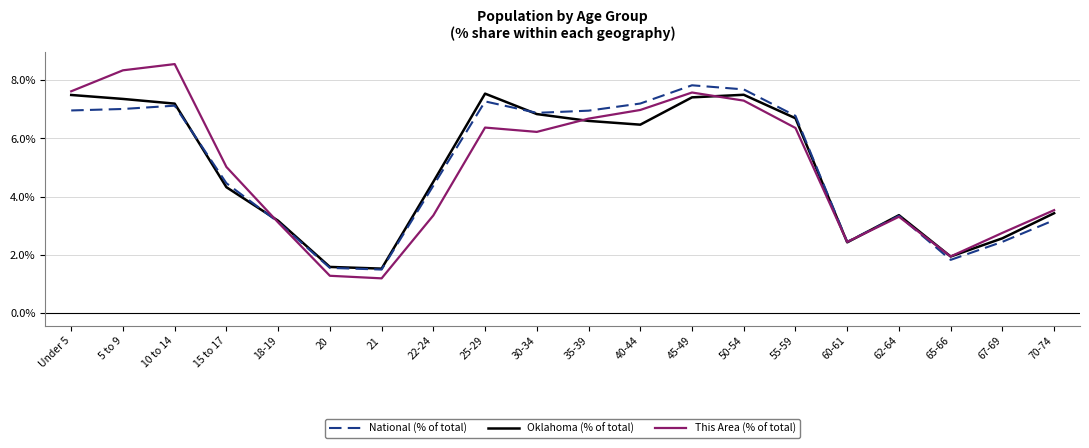

What position from the left is 45-49?

13